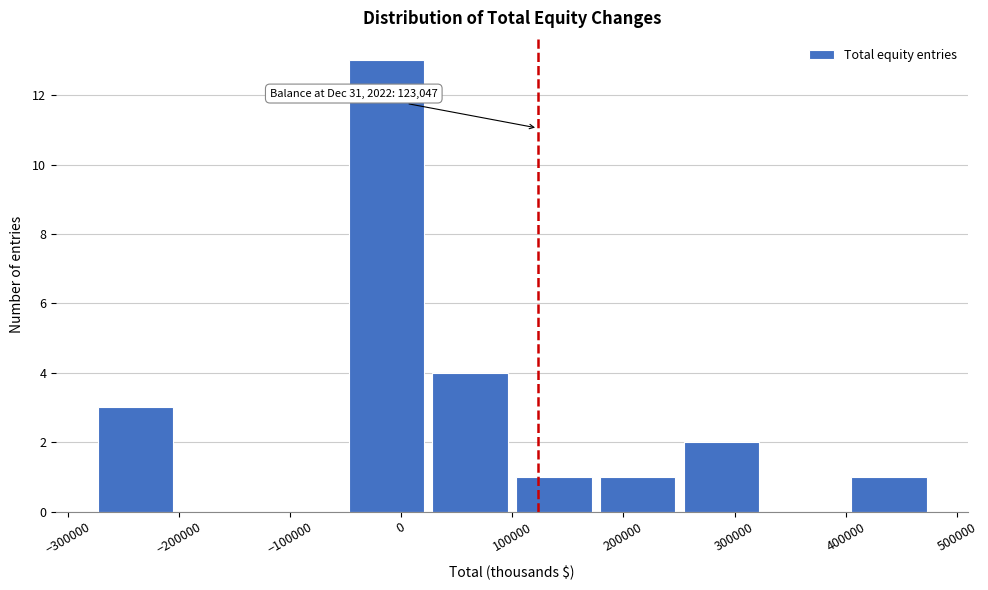

Which range on the x-axis has the tallest bar?

-50000 to 20000